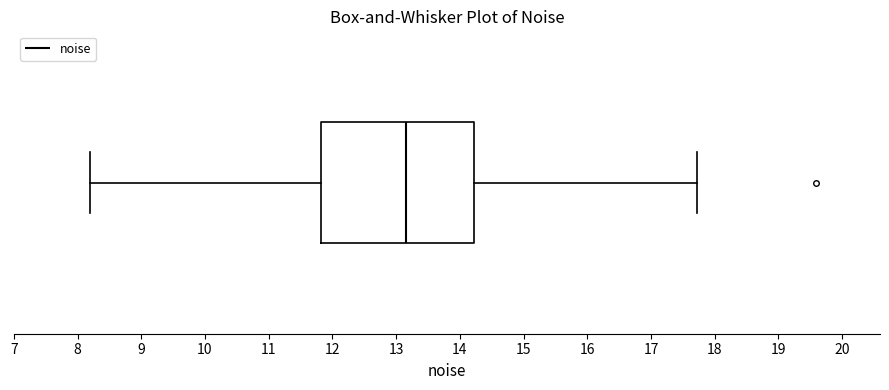

Read this box plot against the x-axis: the position of the median line, the range covered by the box, and the ends of both whiskers. The values are not printed on the chart, so give them approximately, as read against the axis.

median 13.2, box 11.8 to 14.2, whiskers 8.2 to 17.7